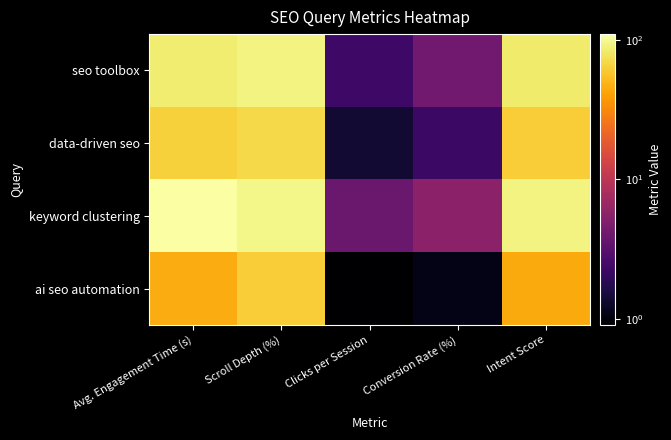

Reading left to right, extract all data points from this chart.

seo toolbox: Avg. Engagement Time (s)=85.0	Scroll Depth (%)=92.0	Clicks per Session=2.3	Conversion Rate (%)=4.1	Intent Score=83.7
data-driven seo: Avg. Engagement Time (s)=64.0	Scroll Depth (%)=70.0	Clicks per Session=1.4	Conversion Rate (%)=2.2	Intent Score=61.8
keyword clustering: Avg. Engagement Time (s)=110.0	Scroll Depth (%)=95.0	Clicks per Session=3.8	Conversion Rate (%)=5.6	Intent Score=92.1
ai seo automation: Avg. Engagement Time (s)=45.0	Scroll Depth (%)=62.0	Clicks per Session=0.9	Conversion Rate (%)=1.1	Intent Score=44.3